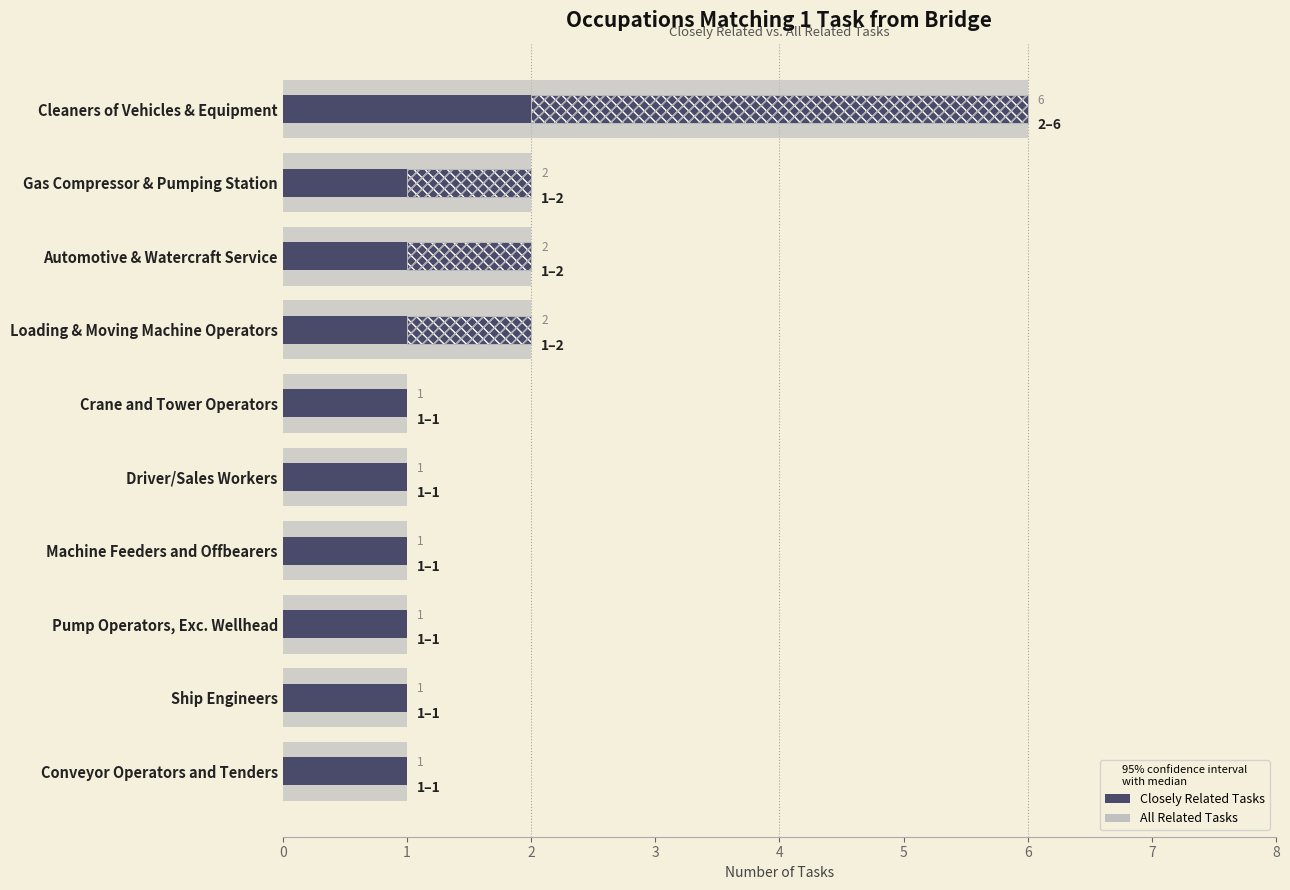

What are all the series names shown in the legend?

All Related Tasks, Closely Related Tasks